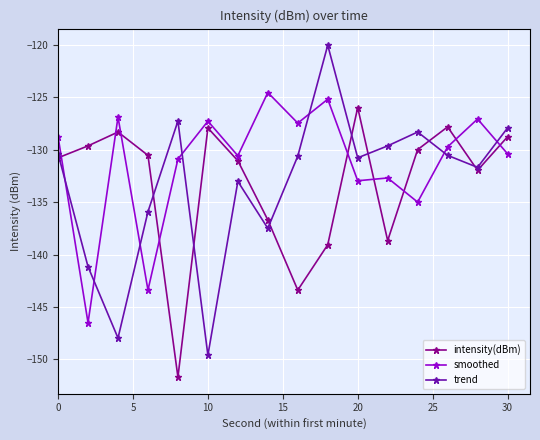

Which series has the largest total across all categories?

smoothed